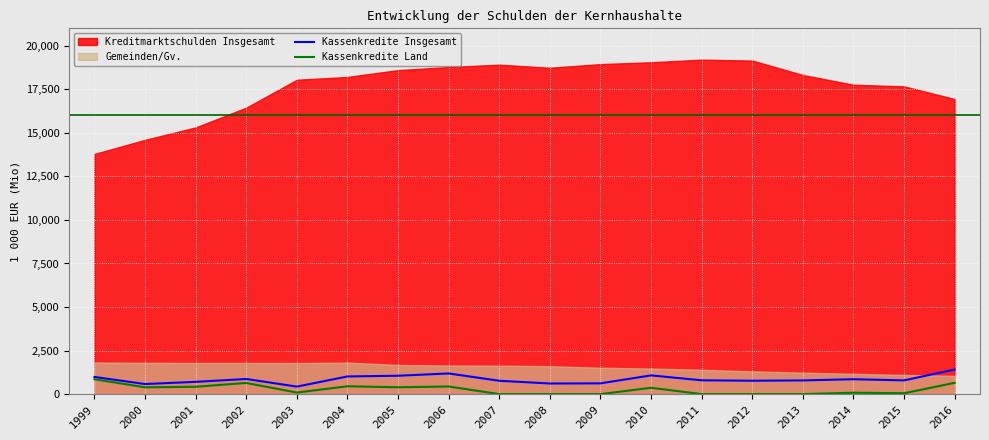

Which category has the highest value in the Kassenkredite Insgesamt series?

2016